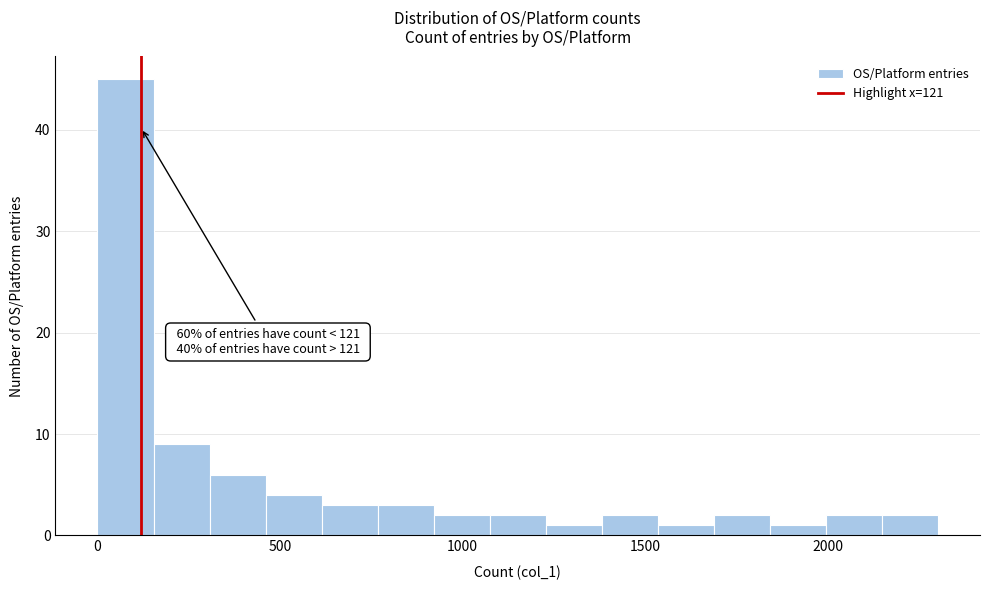

Around what value on the x-axis is the tallest bar? Give the approximate position of its centre, as read against the axis.

100